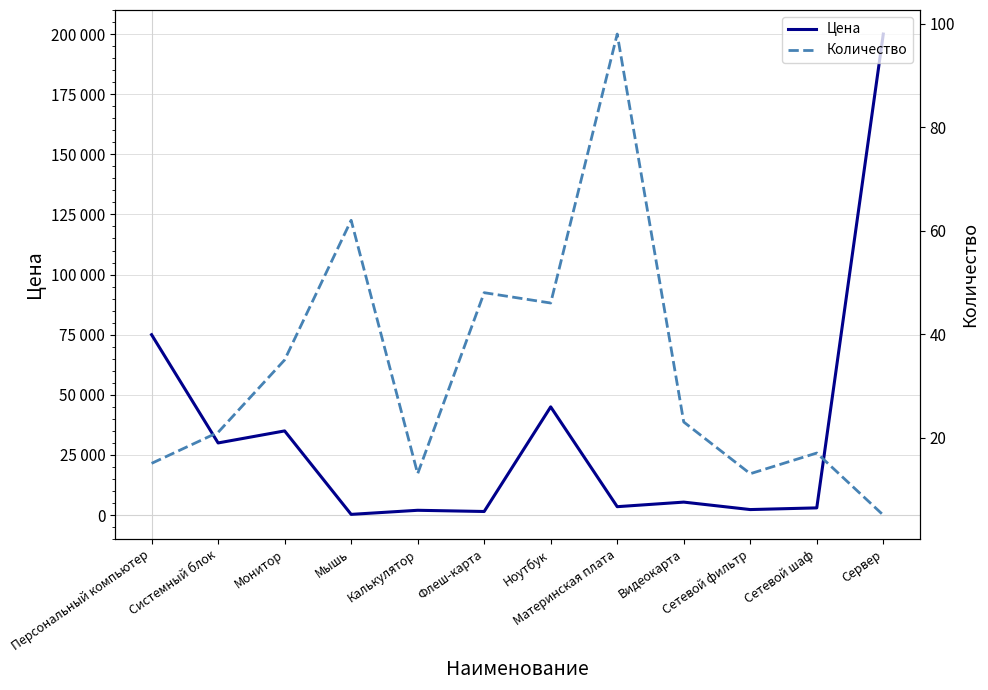

Reading right to left, transcribe all the data shown in this chart.

Цена: Сервер=200000	Сетевой шаф=3000	Сетевой фильтр=2300	Видеокарта=5400	Материнская плата=3500	Ноутбук=45000	Флеш-карта=1500	Калькулятор=2000	Мышь=300	Монитор=35000	Системный блок=30000	Персональный компьютер=75000
Количество: Сервер=5	Сетевой шаф=17	Сетевой фильтр=13	Видеокарта=23	Материнская плата=98	Ноутбук=46	Флеш-карта=48	Калькулятор=13	Мышь=62	Монитор=35	Системный блок=21	Персональный компьютер=15